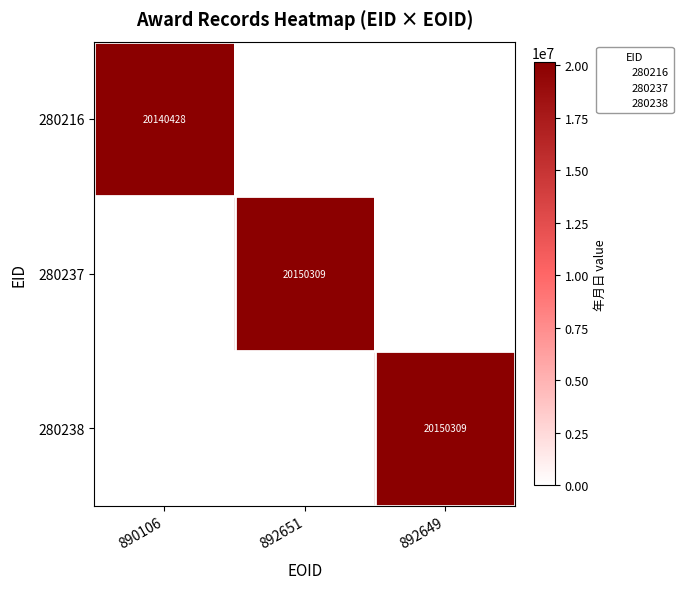

Which series has the largest range (max minus min)?

280237